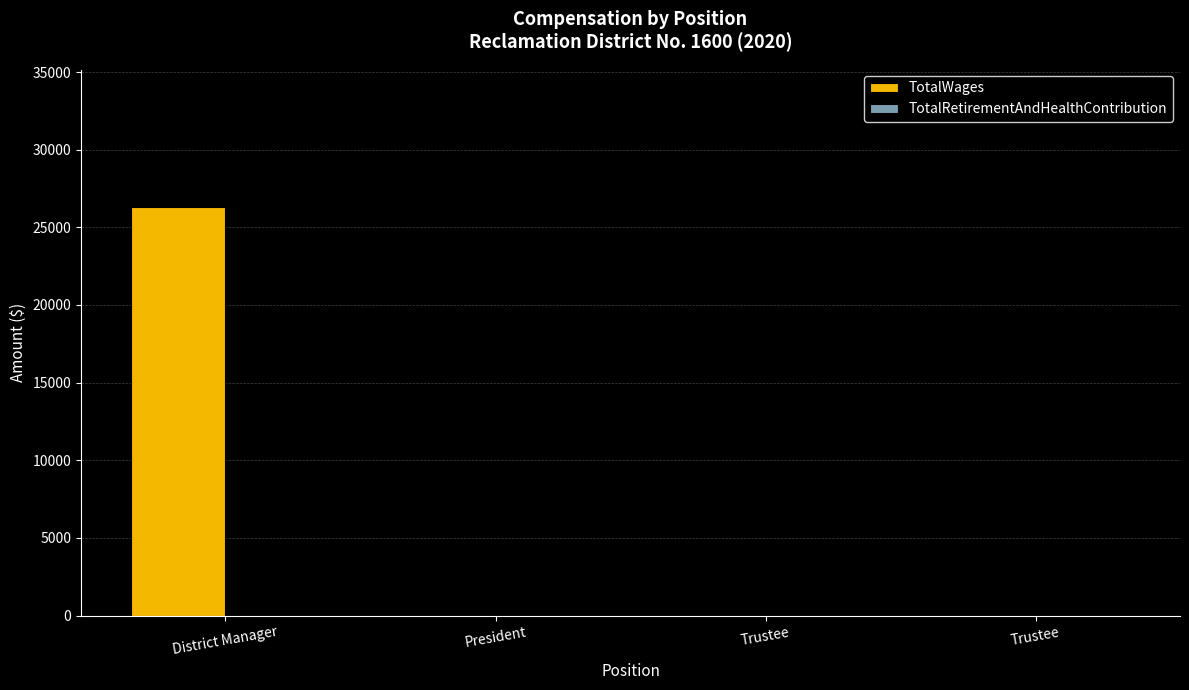

How many data points does each series have?

4